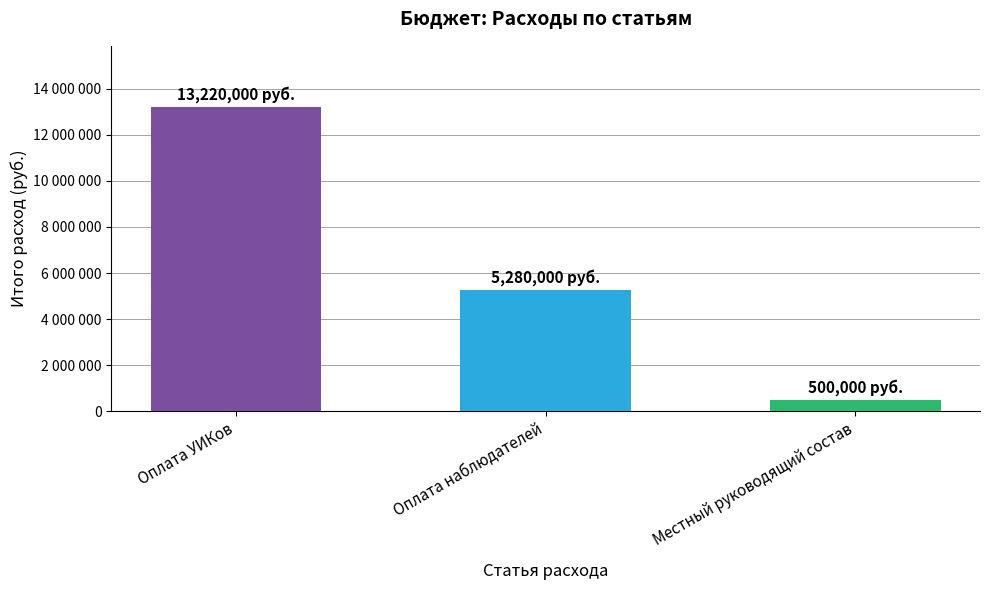

Does the chart contain any negative values?

No